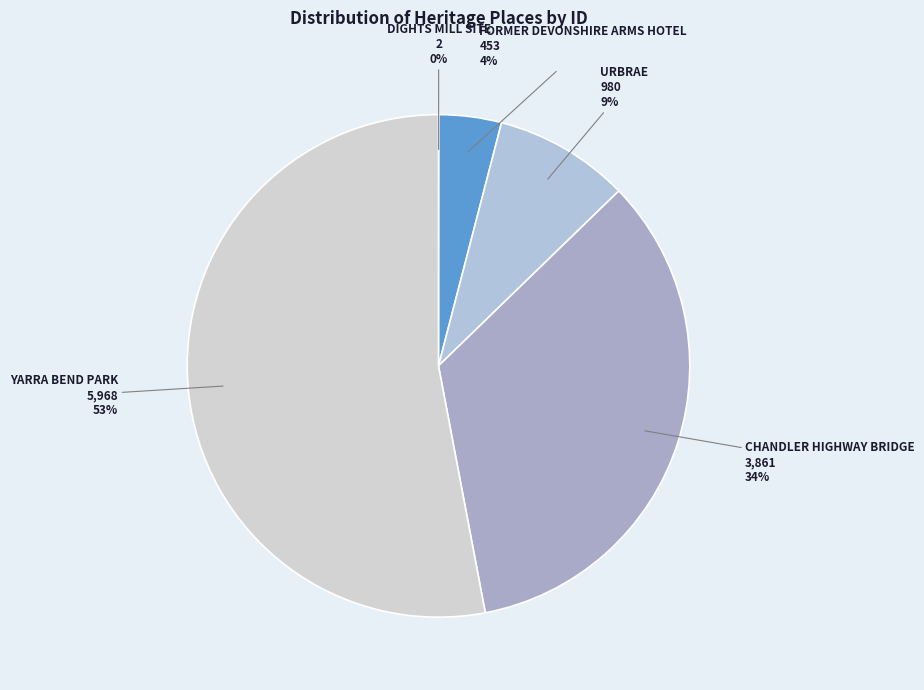

Combined, do URBRAE and CHANDLER HIGHWAY BRIDGE account for over 50%?

No